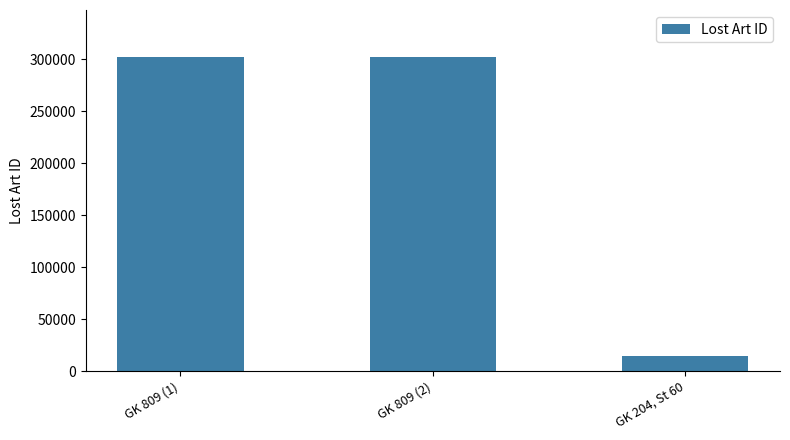

At which label does the data first exceed 302158?

GK 809 (1)